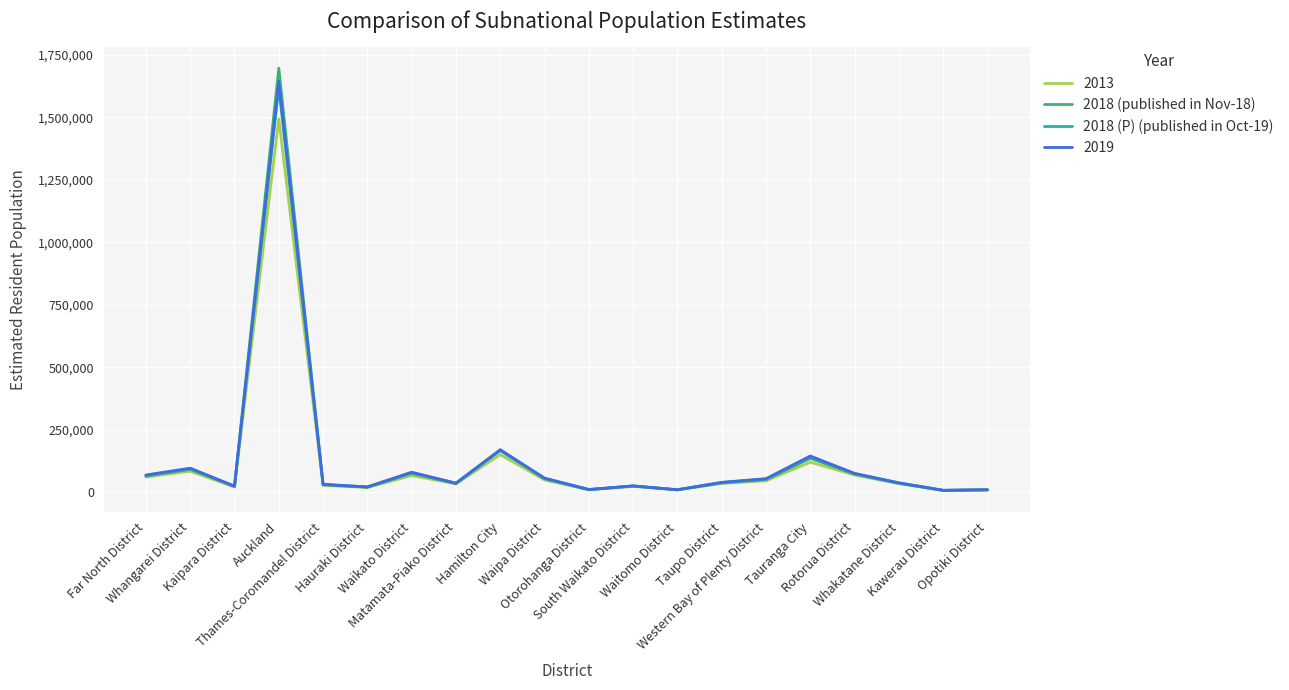

What is the sum of the 2018 (P) (published in Oct-19) values at South Waikato District and Waikato District?

102600